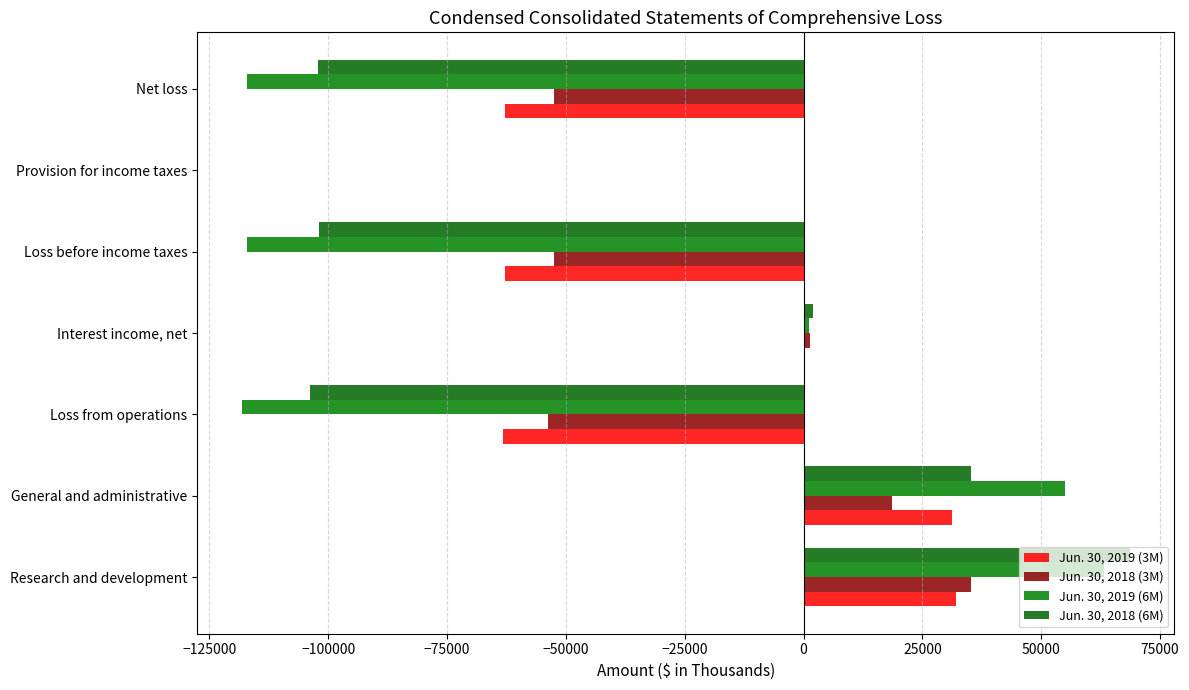

Count the number of categories in the chart.

7